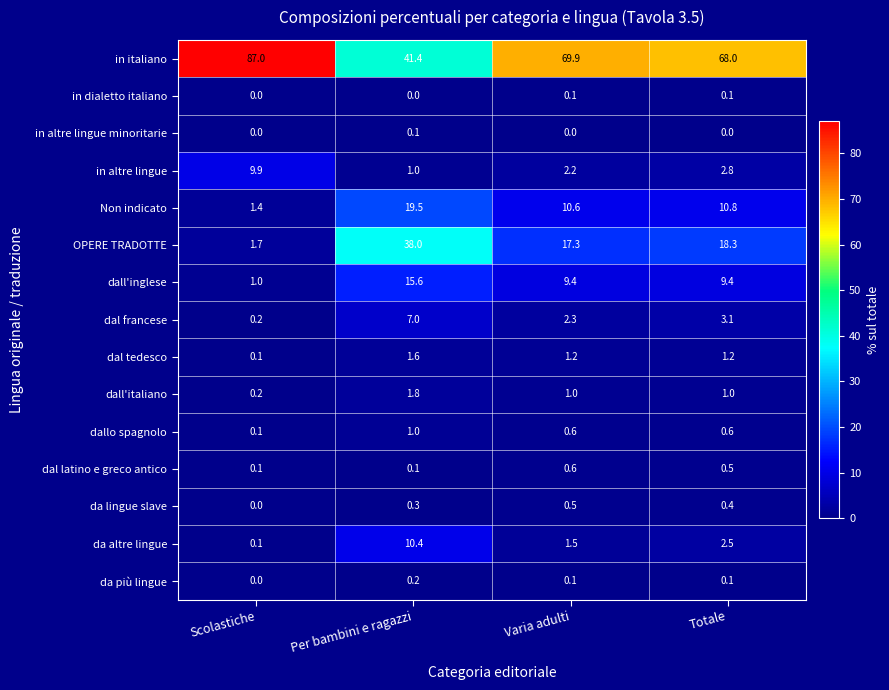

What is the difference between the maximum and second lowest values in the dal tedesco series?

0.4